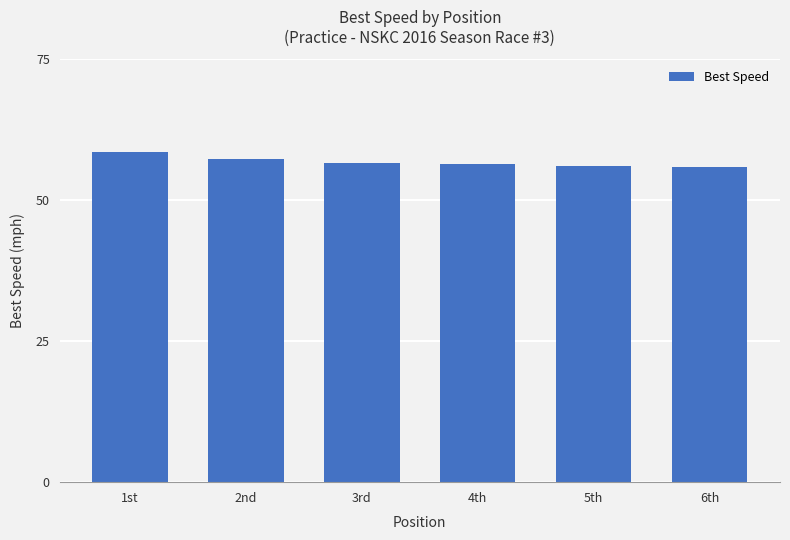

What is the smallest value displayed?

55.9